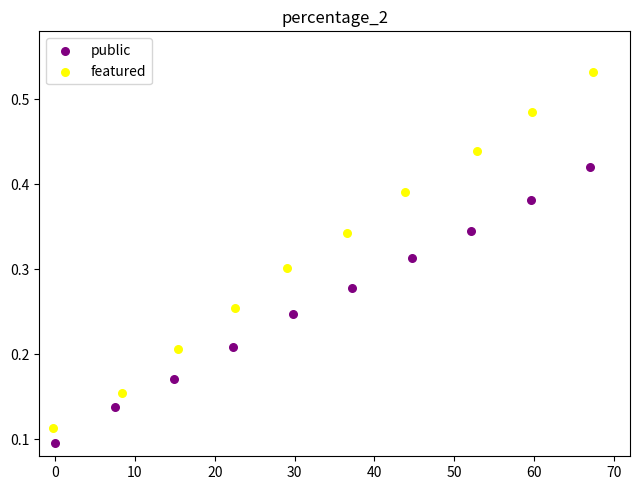

Which series contains the highest Y value?

featured